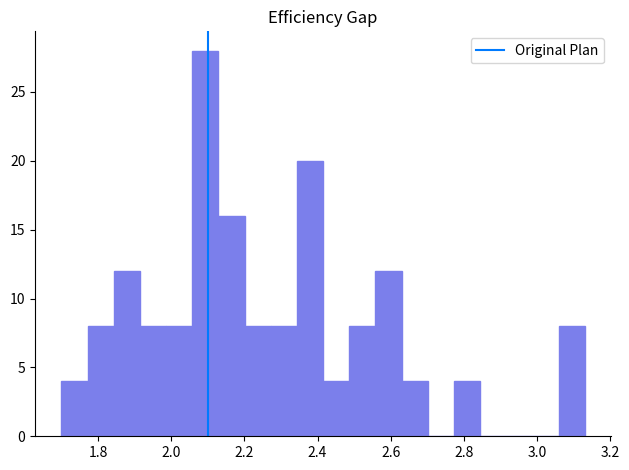

Around what value on the x-axis is the tallest bar? Give the approximate position of its centre, as read against the axis.

2.10